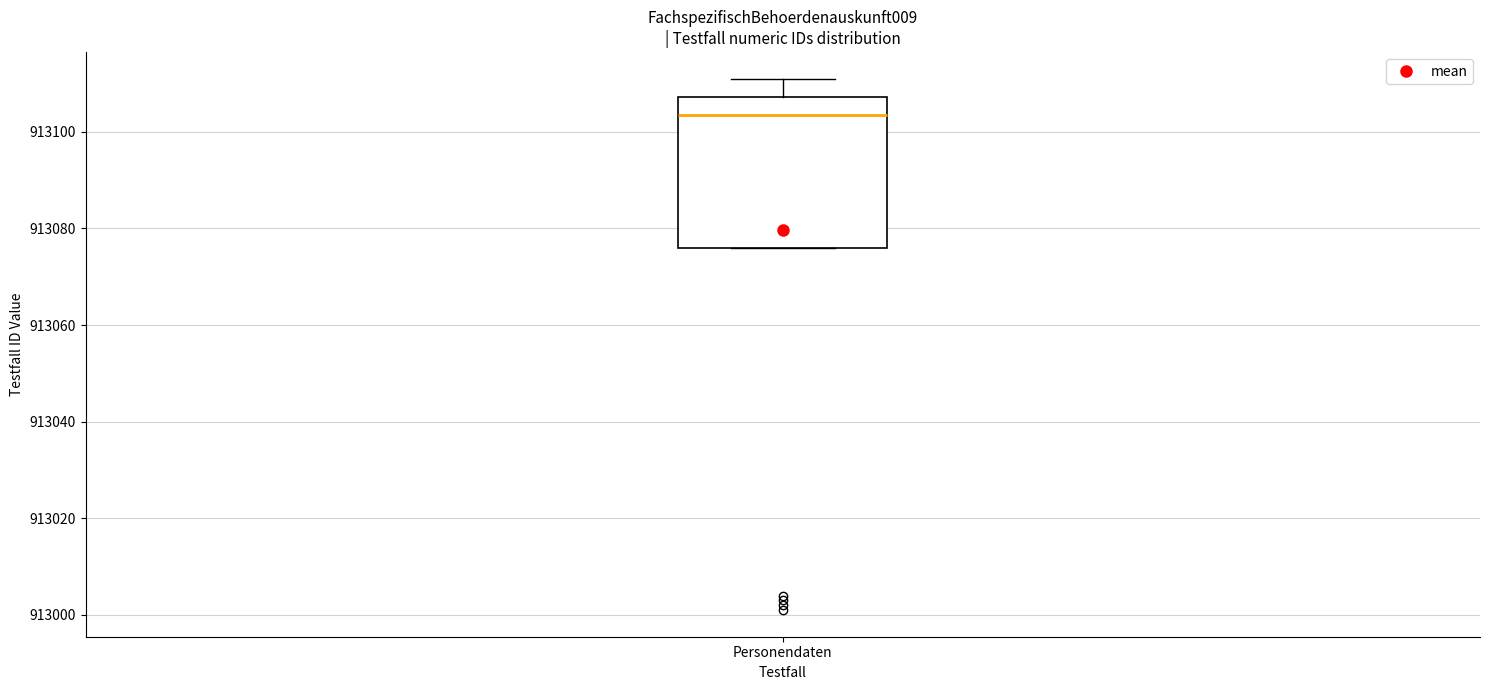

Read this box plot against the y-axis: the position of the median line, the range covered by the box, and the ends of both whiskers. The values are not printed on the chart, so give them approximately, as read against the axis.

median 913104, box 913076 to 913108, whiskers 913076 to 913112